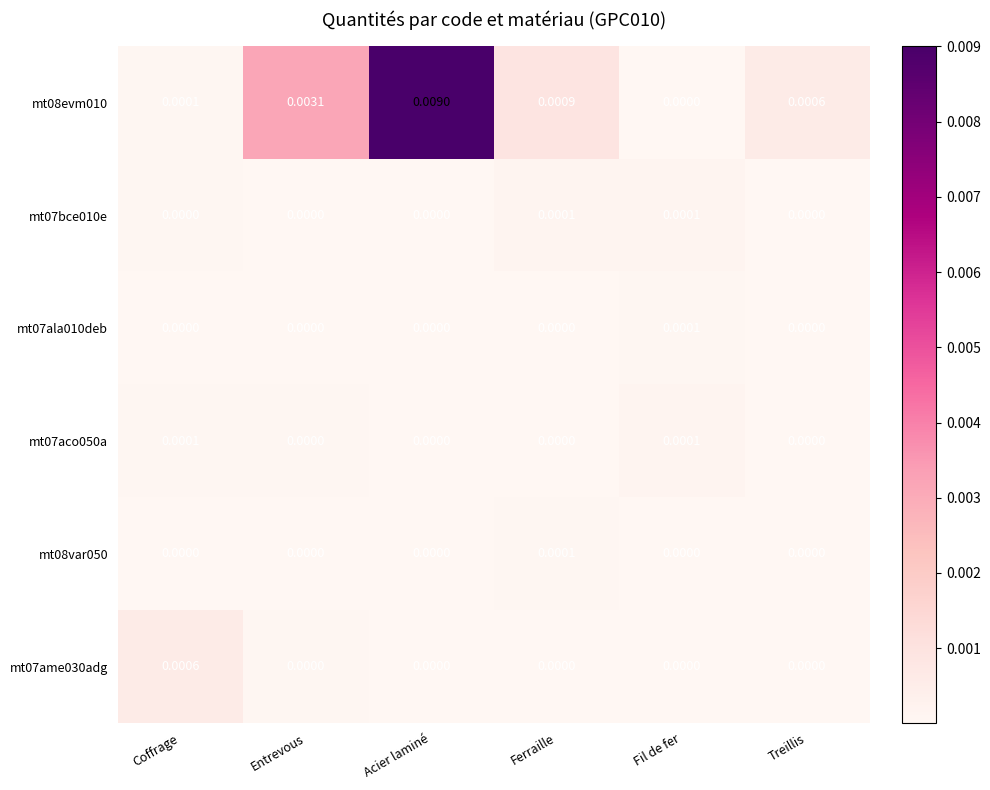

Which category has the highest value across all series?

Acier laminé